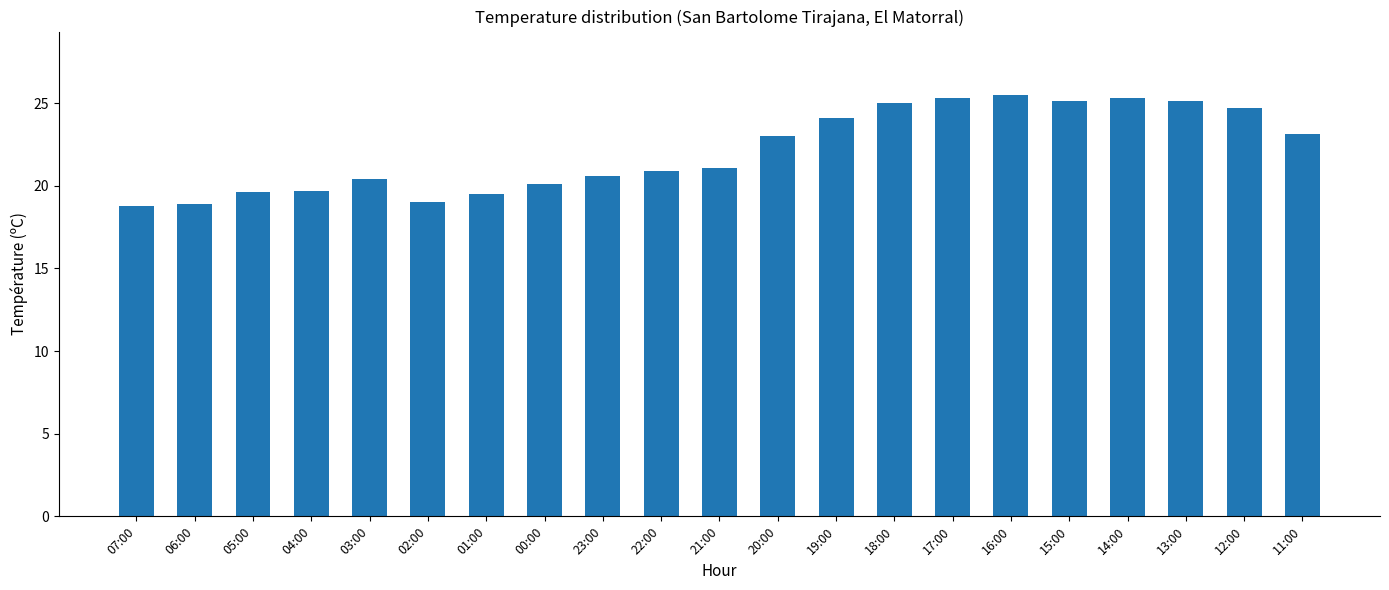

What is the change in value from 12:00 to 11:00?

-1.6